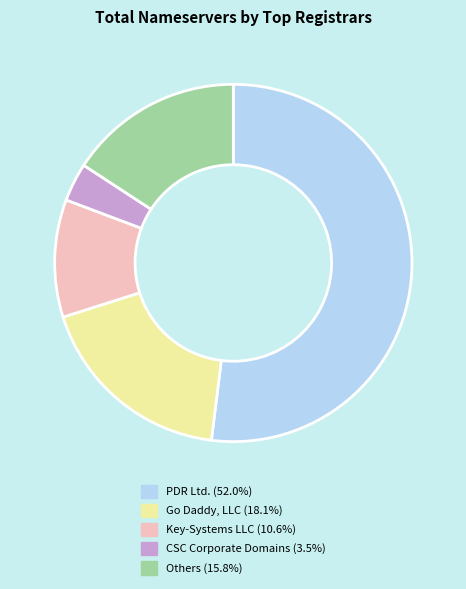

Does PDR Ltd. (52.0%) account for over 50% of the chart?

Yes